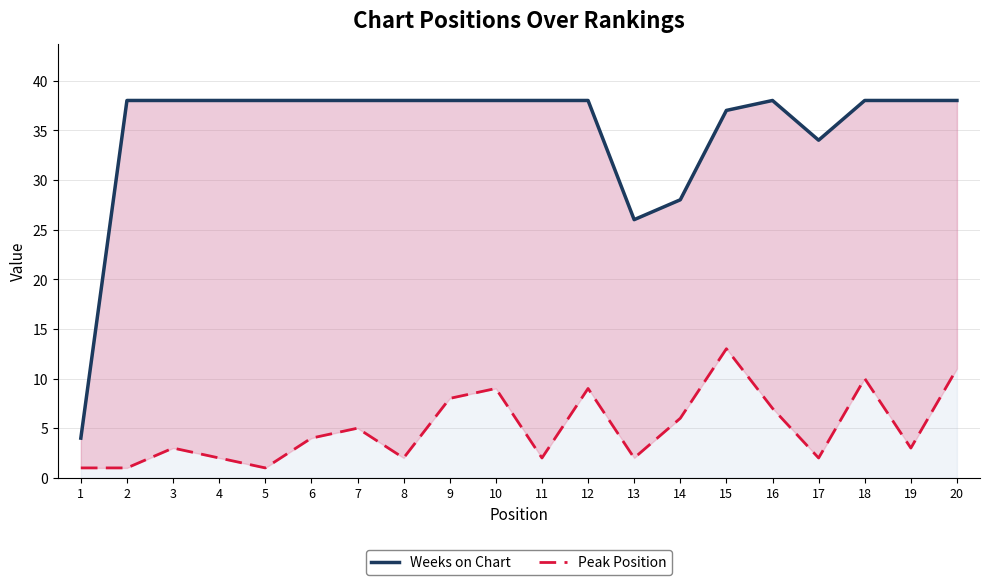

List the series in order of their overall mean, highest first.

Weeks on Chart, Peak Position